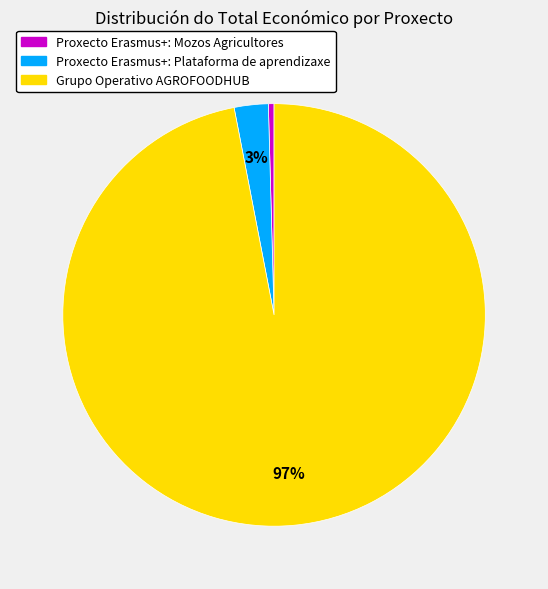

To the nearest percent, what percentage of the pie is Proxecto Erasmus+: Plataforma de aprendizaxe?

3%